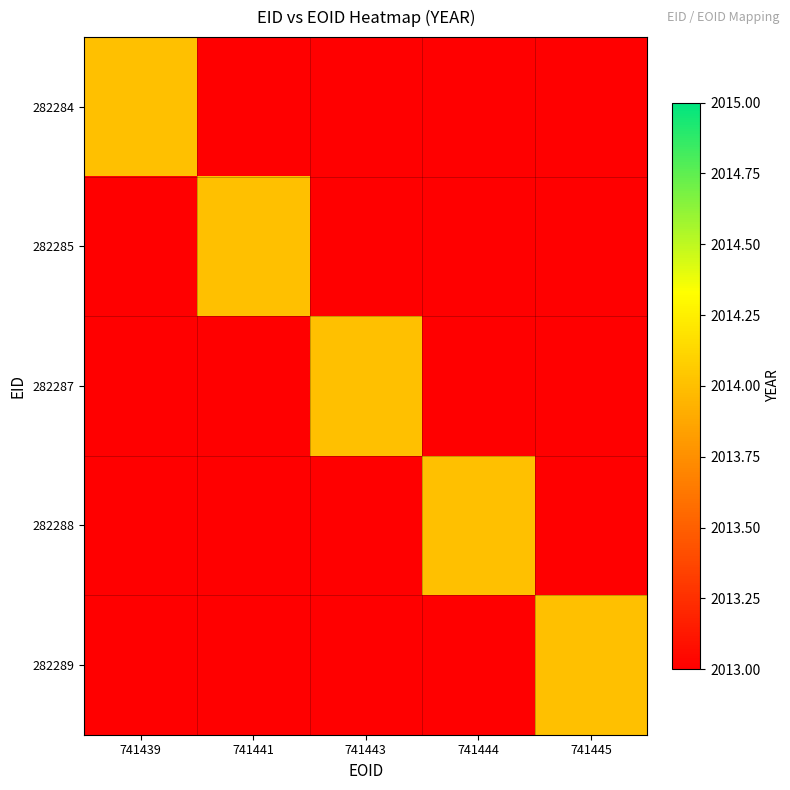

Is it true that 282285 equals -1160 at 282284?

False